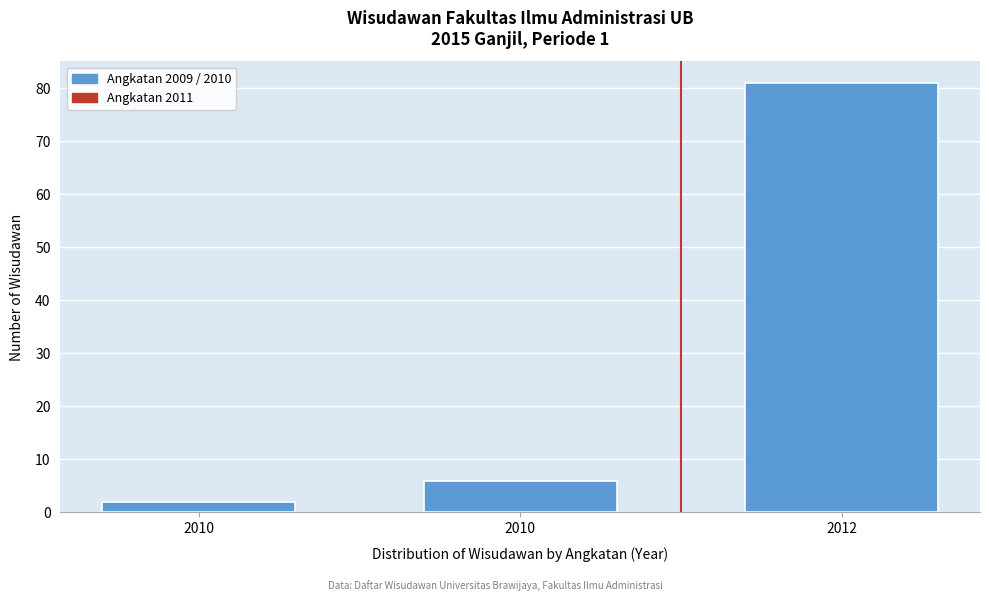

Count the number of categories in the chart.

3